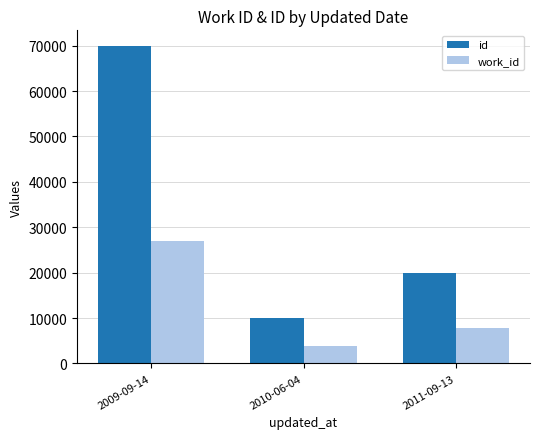

What is the greatest value displayed?

69874